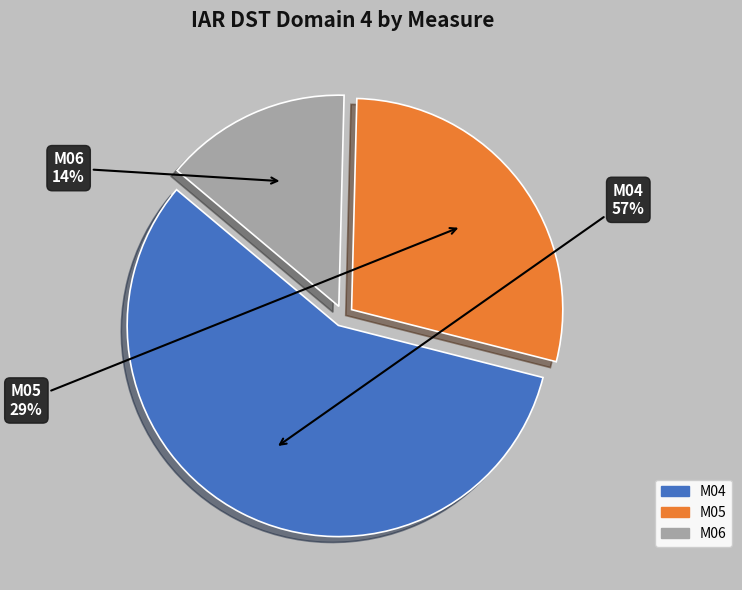

To the nearest percent, what is the average slice percentage?

33%